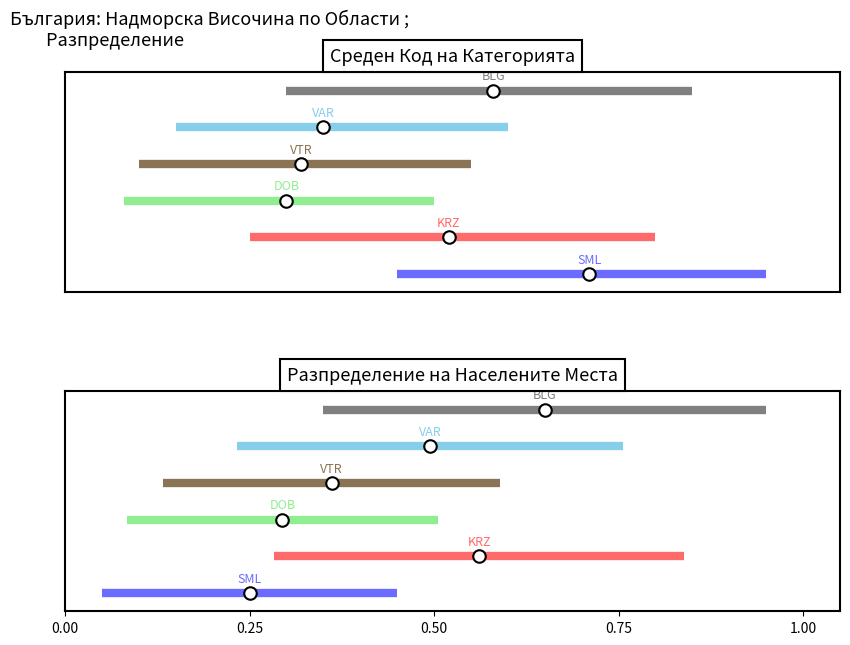

What are all the series names shown in the legend?

BLG, VAR, VTR, DOB, KRZ, SML